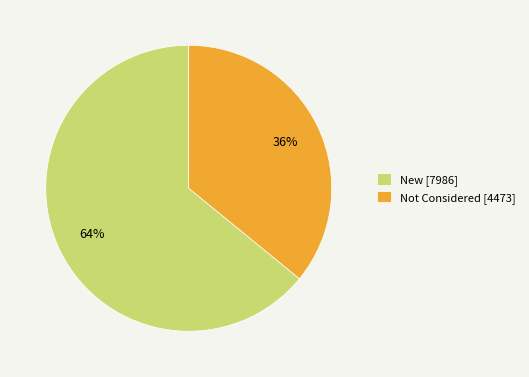

Rank the categories by value from highest to lowest.

New, Not Considered